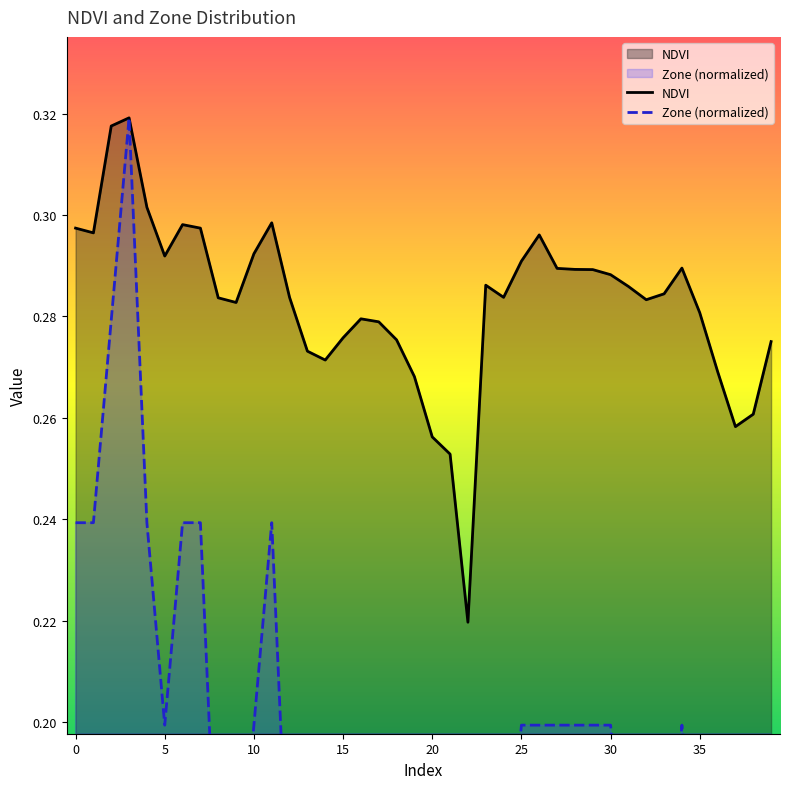

Reading left to right, extract all data points from this chart.

NDVI: 0=0.3	1=0.3	2=0.3	3=0.3	4=0.3	5=0.3	6=0.3	7=0.3	8=0.3	9=0.3	10=0.3	11=0.3	12=0.3	13=0.3	14=0.3	15=0.3	16=0.3	17=0.3	18=0.3	19=0.3	20=0.3	21=0.3	22=0.2	23=0.3	24=0.3	25=0.3	26=0.3	27=0.3	28=0.3	29=0.3	30=0.3	31=0.3	32=0.3	33=0.3	34=0.3	35=0.3	36=0.3	37=0.3	38=0.3	39=0.3
Zone: 0=0.2	1=0.2	2=0.3	3=0.3	4=0.2	5=0.2	6=0.2	7=0.2	8=0.2	9=0.2	10=0.2	11=0.2	12=0.2	13=0.1	14=0.1	15=0.1	16=0.2	17=0.2	18=0.1	19=0.1	20=0.1	21=0.1	22=0.0	23=0.2	24=0.2	25=0.2	26=0.2	27=0.2	28=0.2	29=0.2	30=0.2	31=0.2	32=0.2	33=0.2	34=0.2	35=0.2	36=0.1	37=0.1	38=0.1	39=0.1